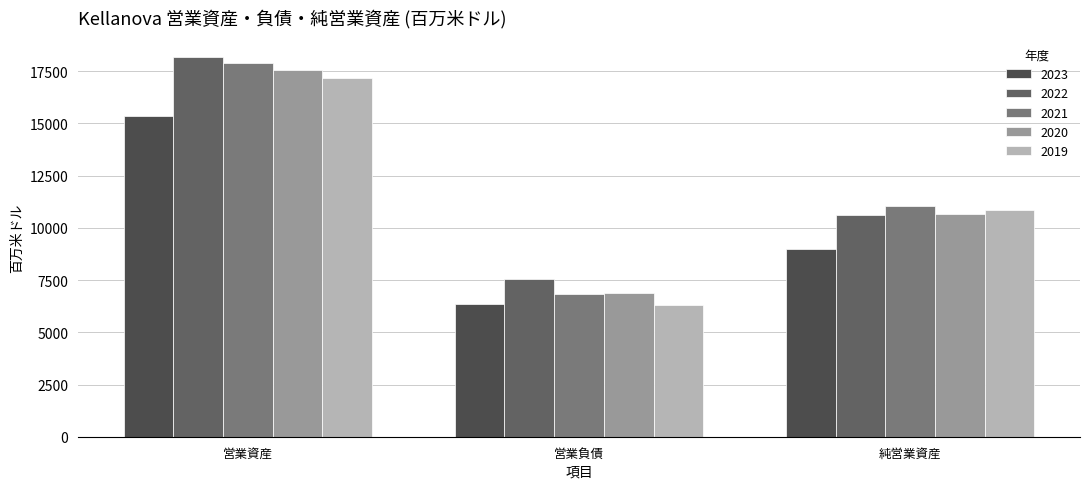

What is the difference between the maximum and minimum values in the 2021 series?

11040